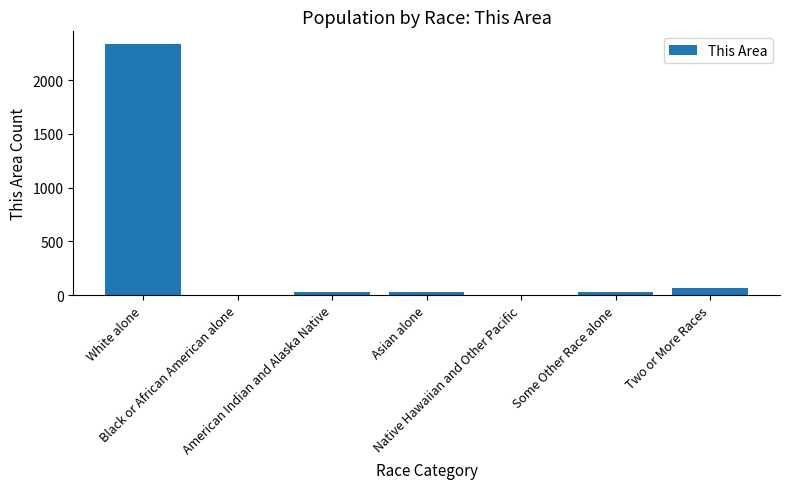

What is the sum of all values?

2498